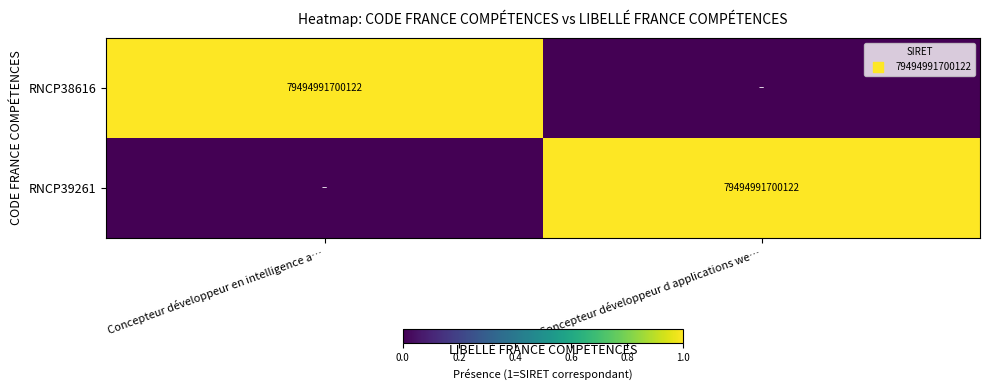

The value of RNCP38616 at Concepteur développeur en intelligence a… is 1. True or false?

False